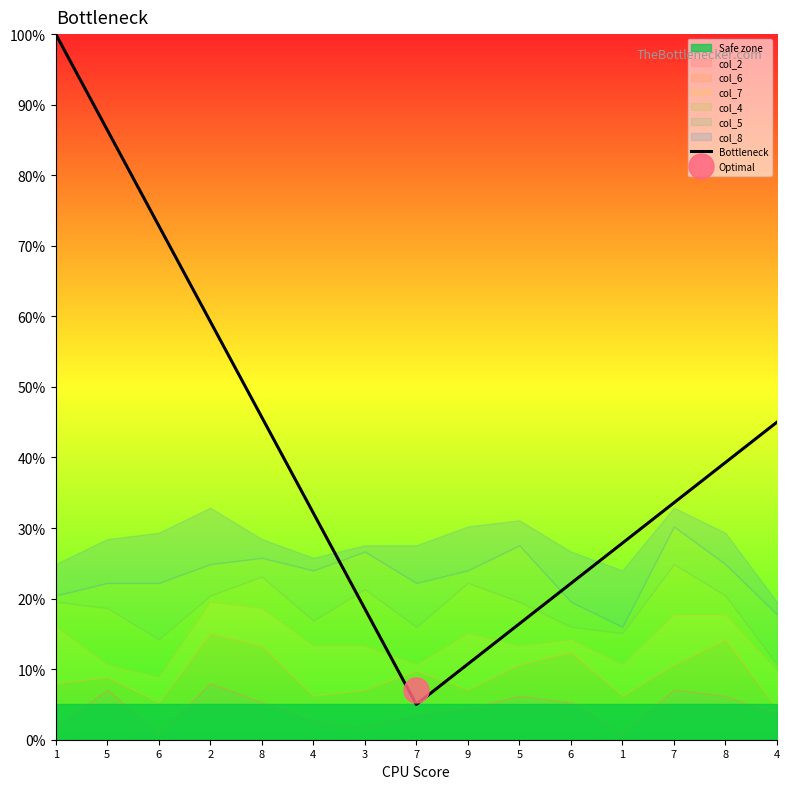

The chart shows a value of 27.9 at 1. True or false?

True